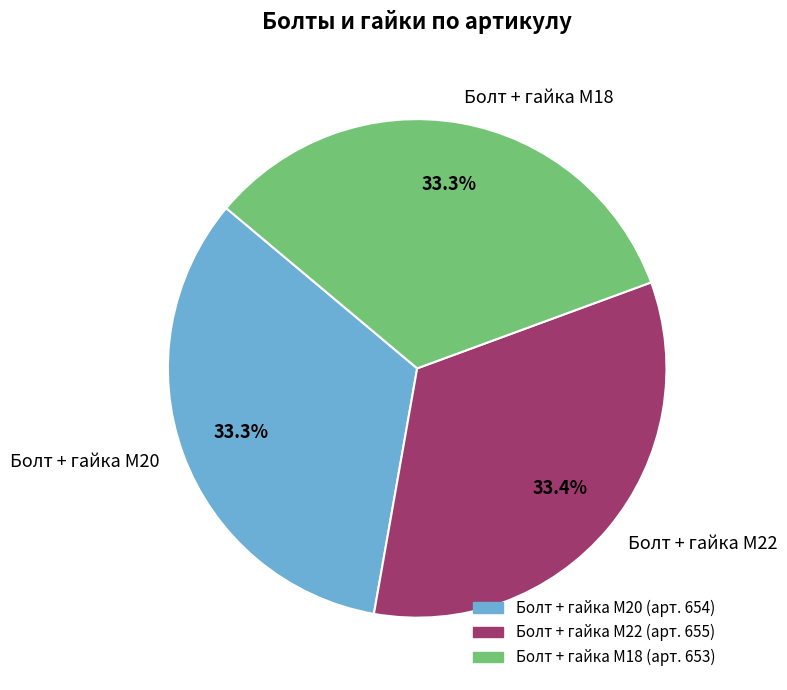

To the nearest percent, what percentage of the pie is Болт + гайка M18?

33%